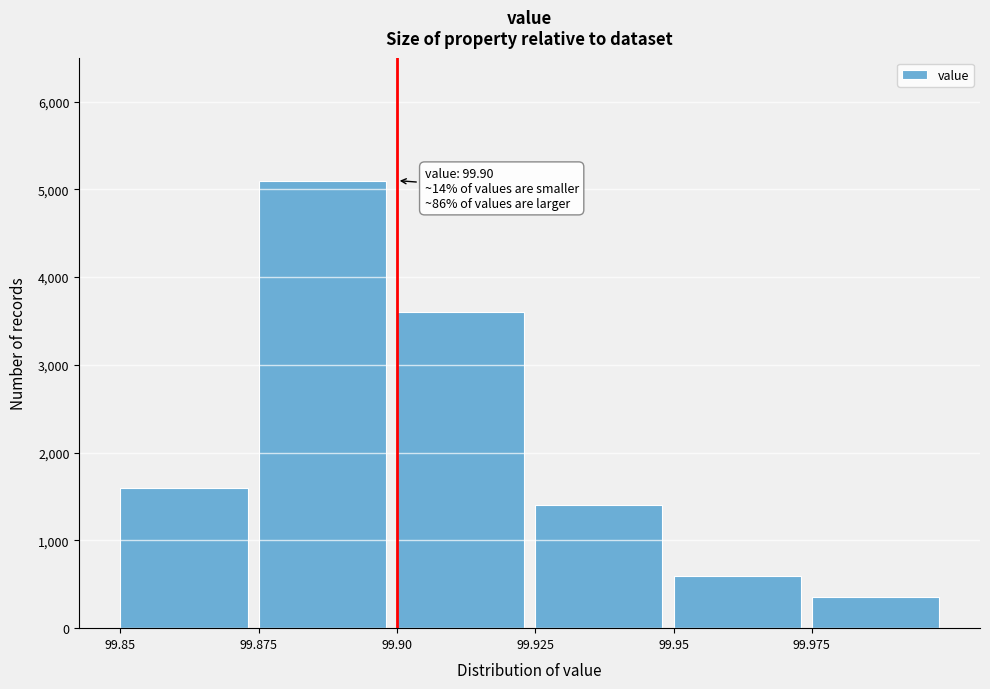

Reading left to right, transcribe all the data shown in this chart.

99.85=1600	99.875=5100	99.90=3600	99.925=1400	99.95=600	99.975=350